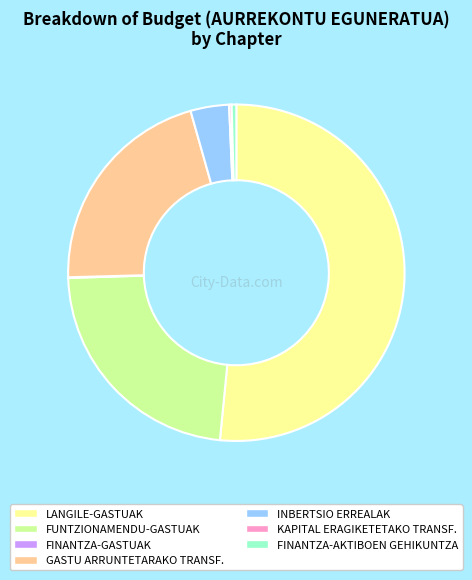

Is there any slice that represents more than half of the pie?

Yes